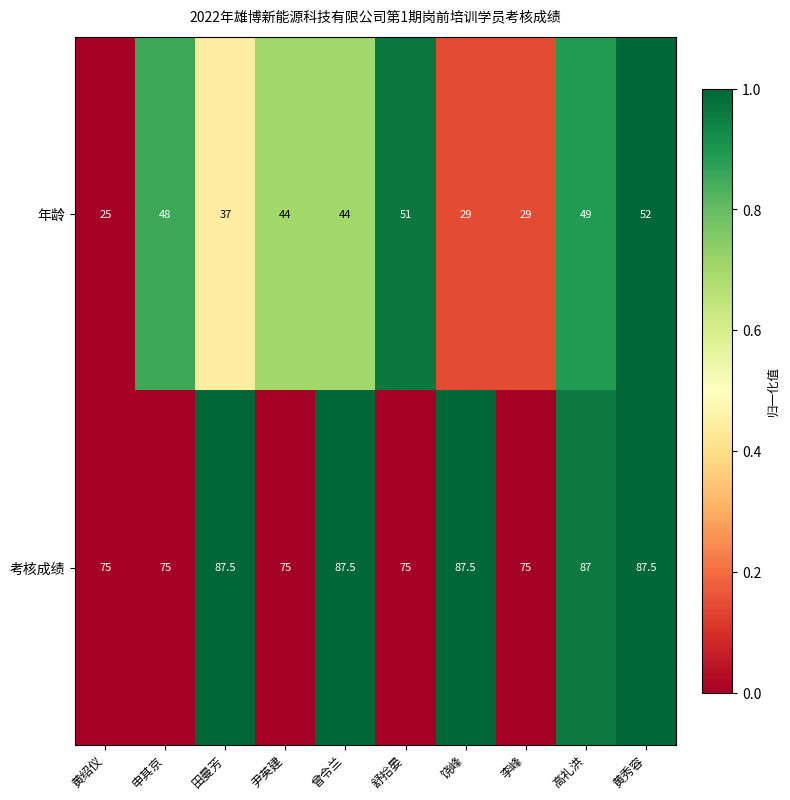

Rank the series at 黄绍仪 from highest to lowest value.

考核成绩, 年龄